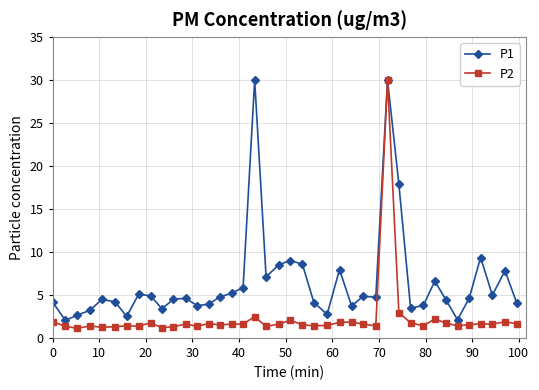

What is the value of the P2 point at the 30th from the left?

3.0